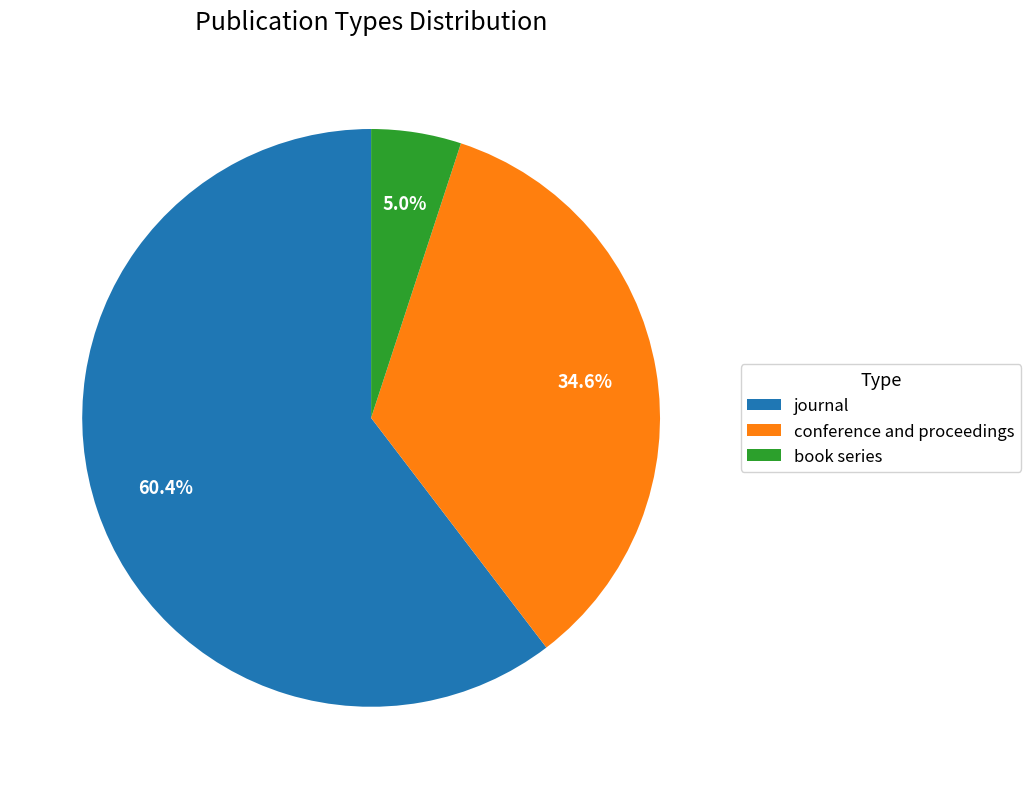

How many segments does this pie chart have?

3